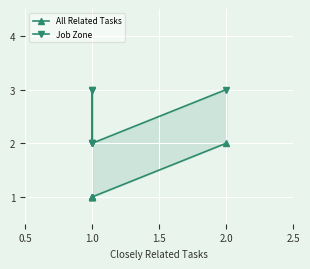

Which has a higher value, 1.0 or 1.0?

1.0